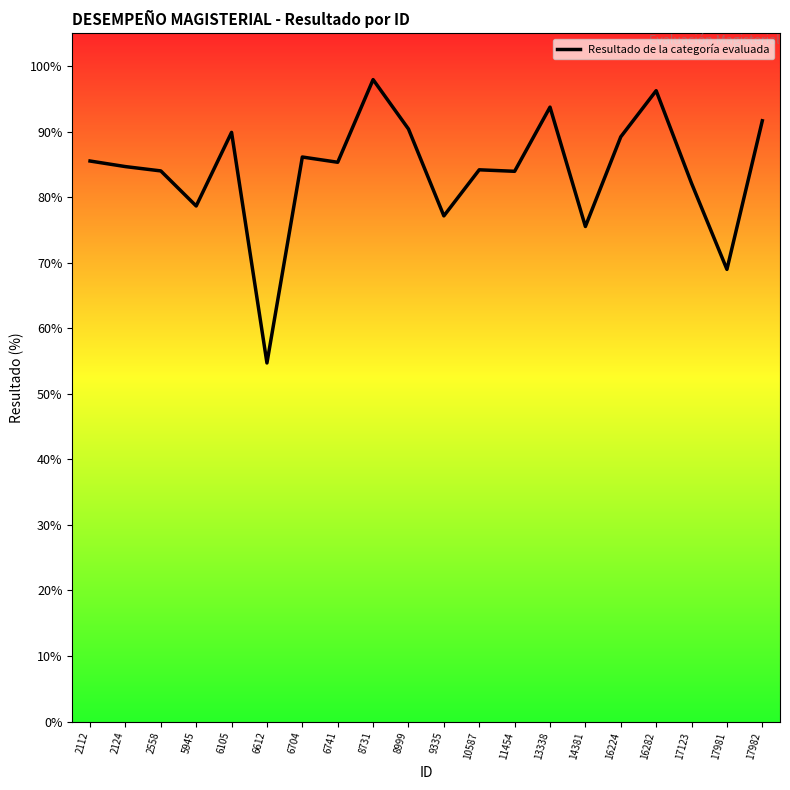

What value does the data have at 2112?

85.5